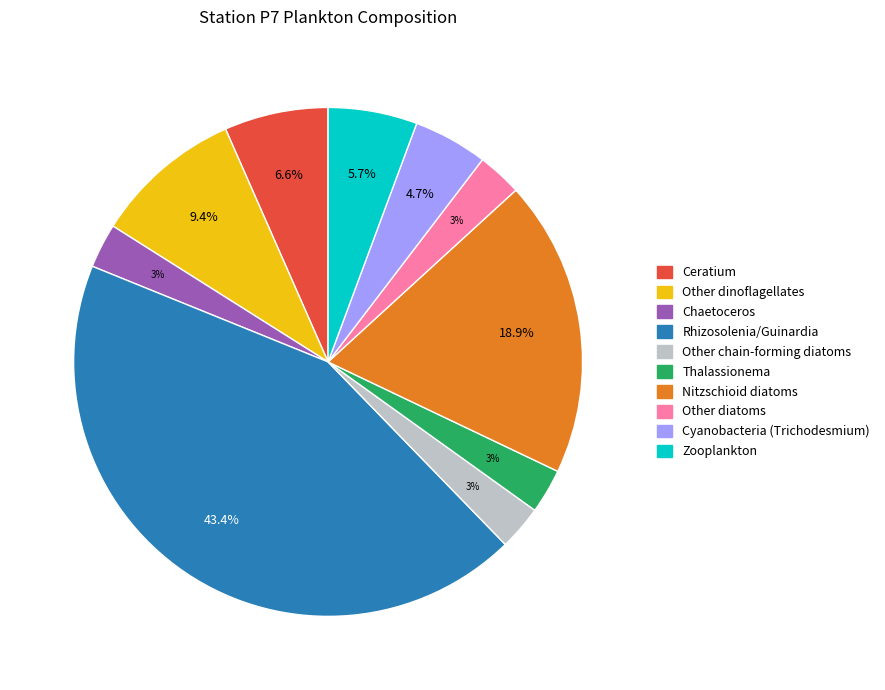

To the nearest percent, what is the difference between the largest and smallest slice percentages?

41%